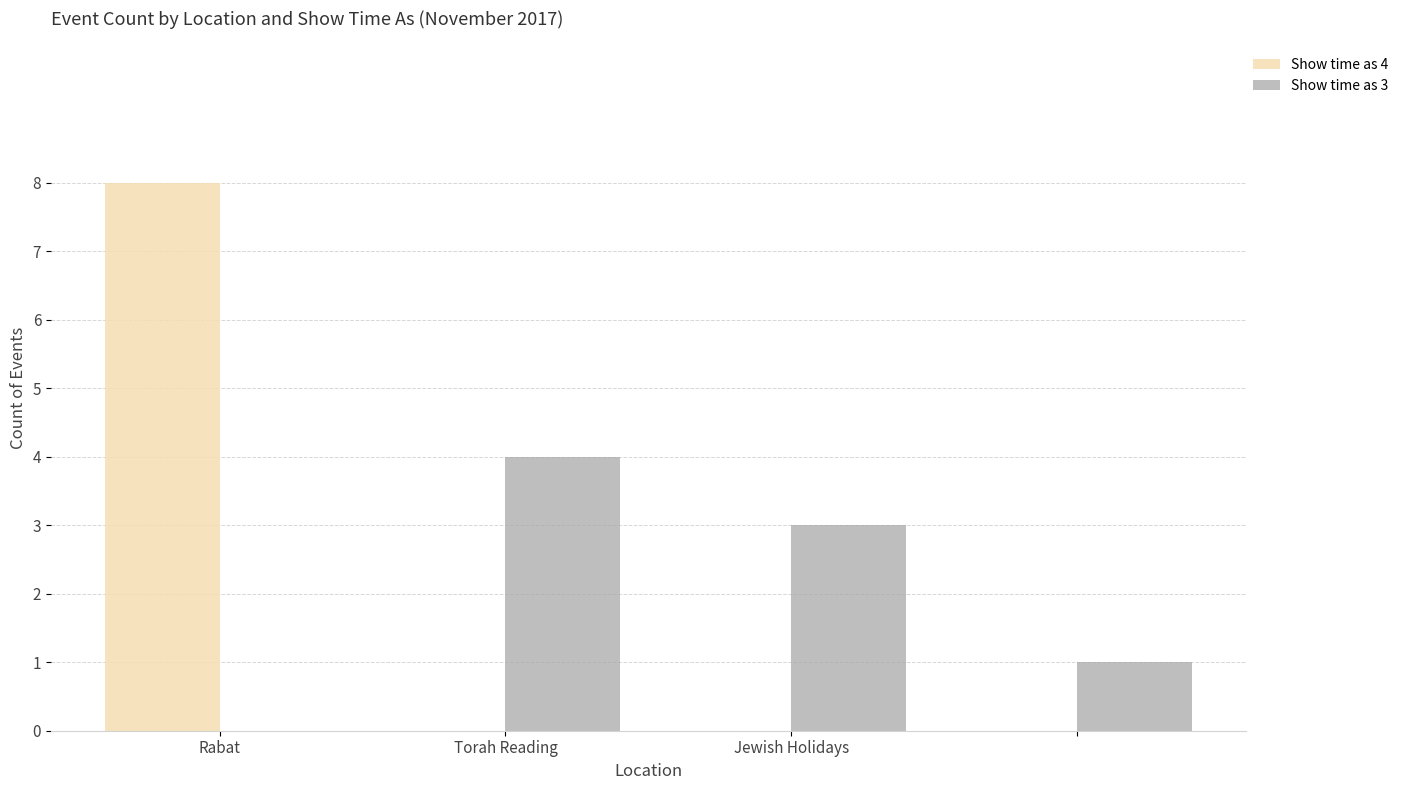

What is the maximum value shown in the chart?

8